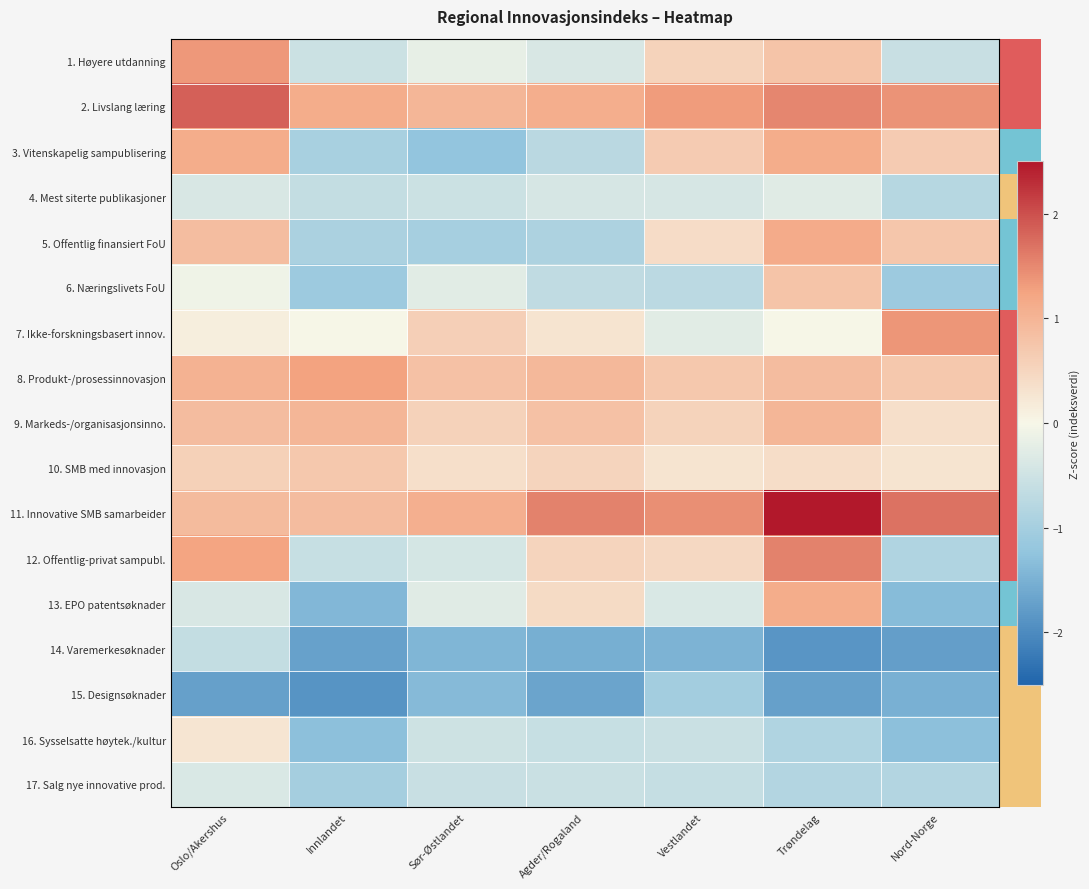

What is the spread (max minus min) of values at Innlandet?

3.2